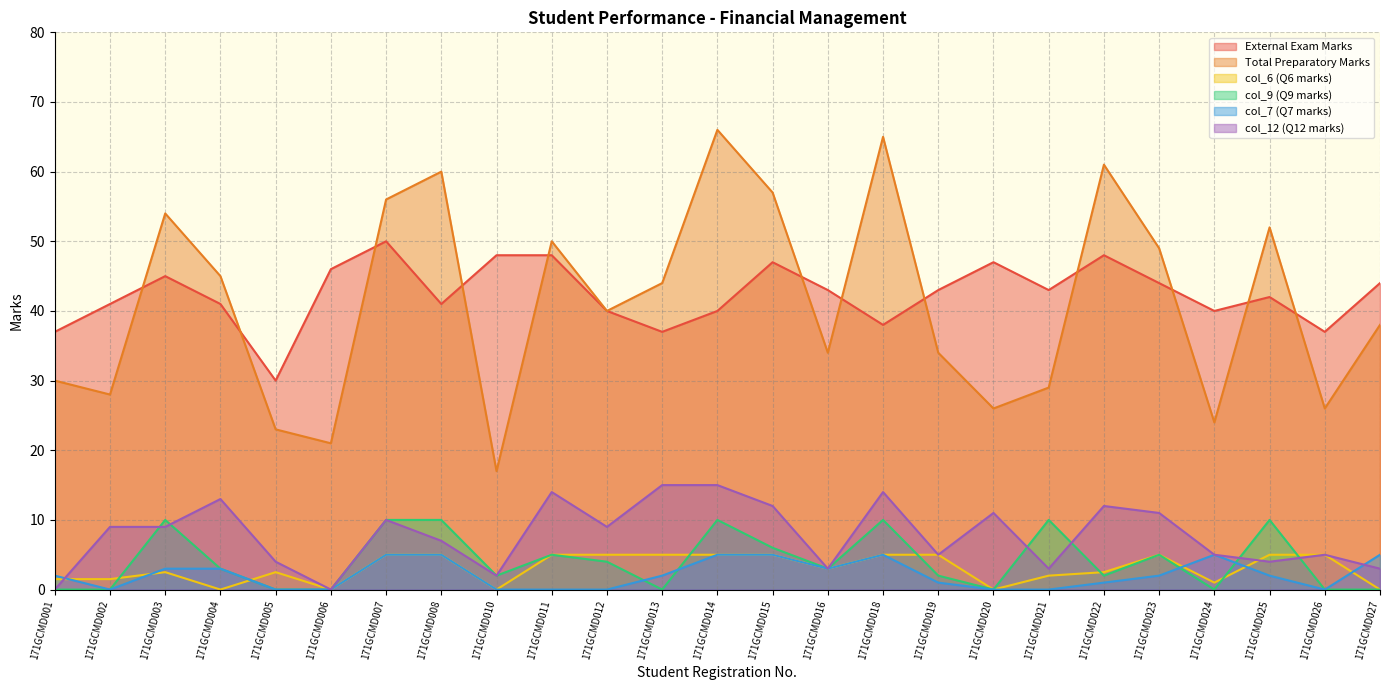

Where is the first local maximum for Total Preparatory Marks?

171GCMD003